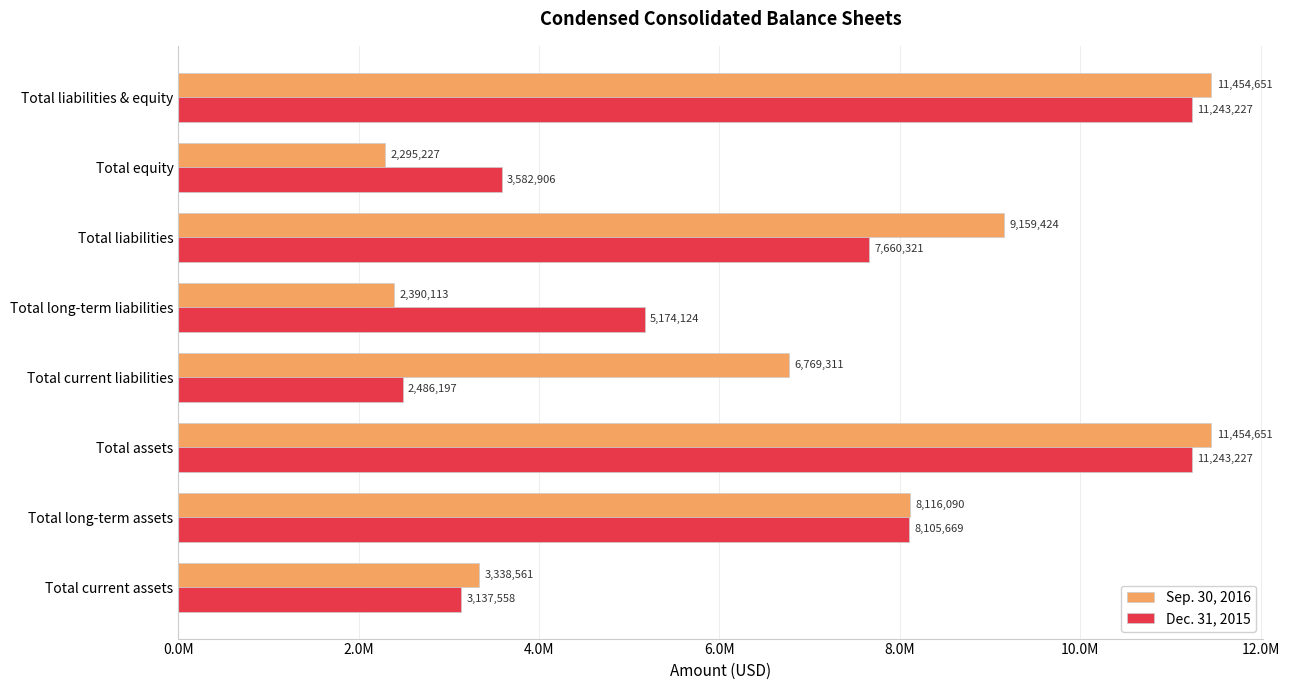

What are all the series names shown in the legend?

Sep. 30, 2016, Dec. 31, 2015